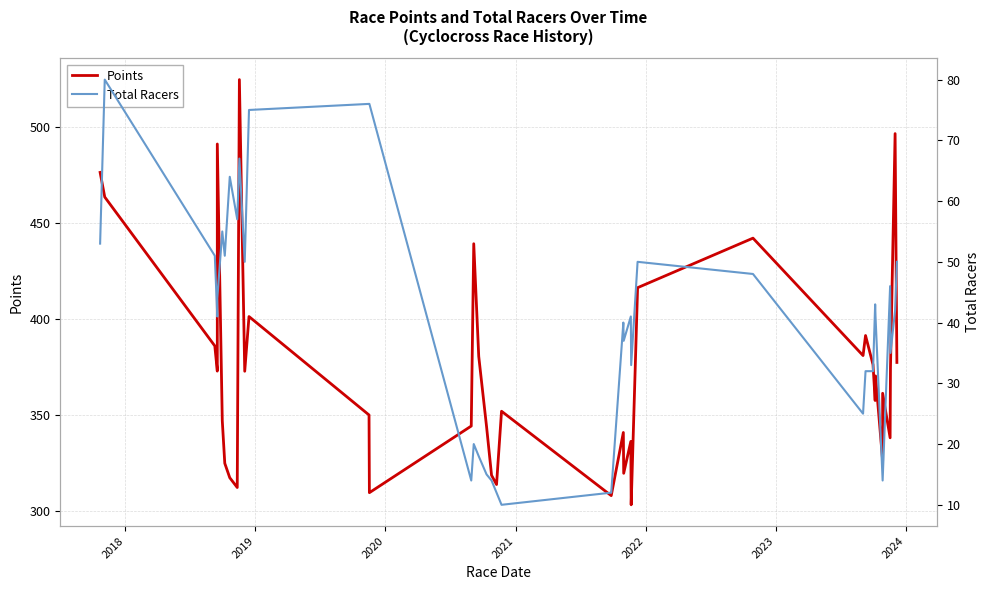

True or false: Points has a value of 580.0 at 24.

False